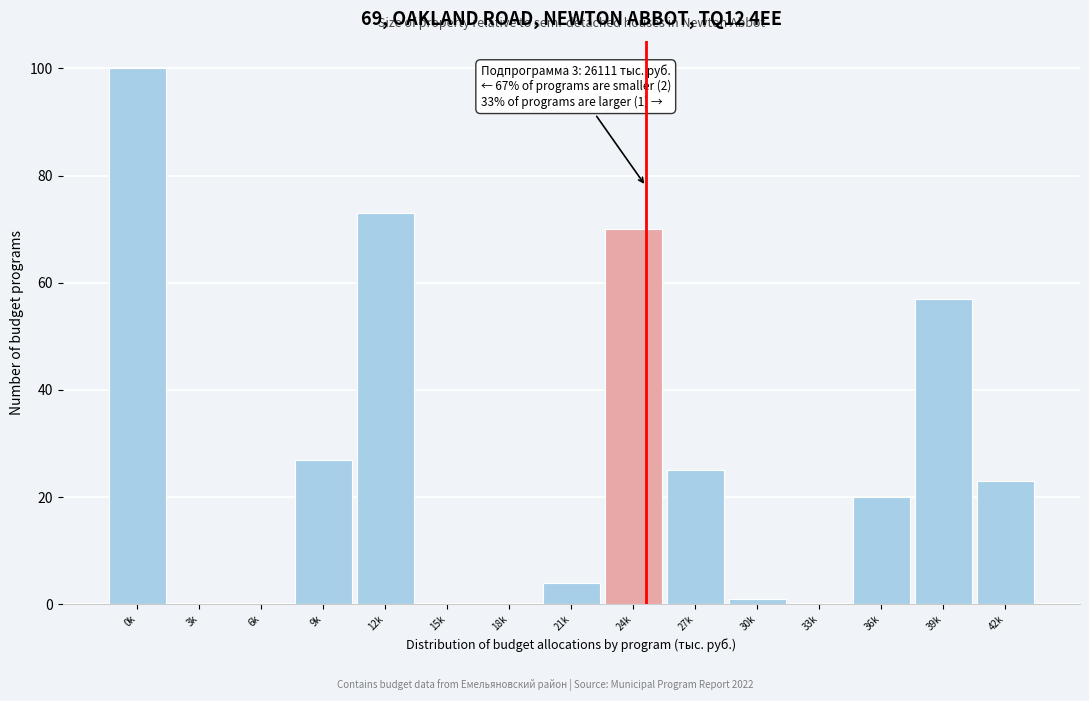

Reading left to right, transcribe all the data shown in this chart.

0k=100	3k=0	6k=0	9k=27	12k=73	15k=0	18k=0	21k=4	24k=70	27k=25	30k=1	33k=0	36k=20	39k=57	42k=23